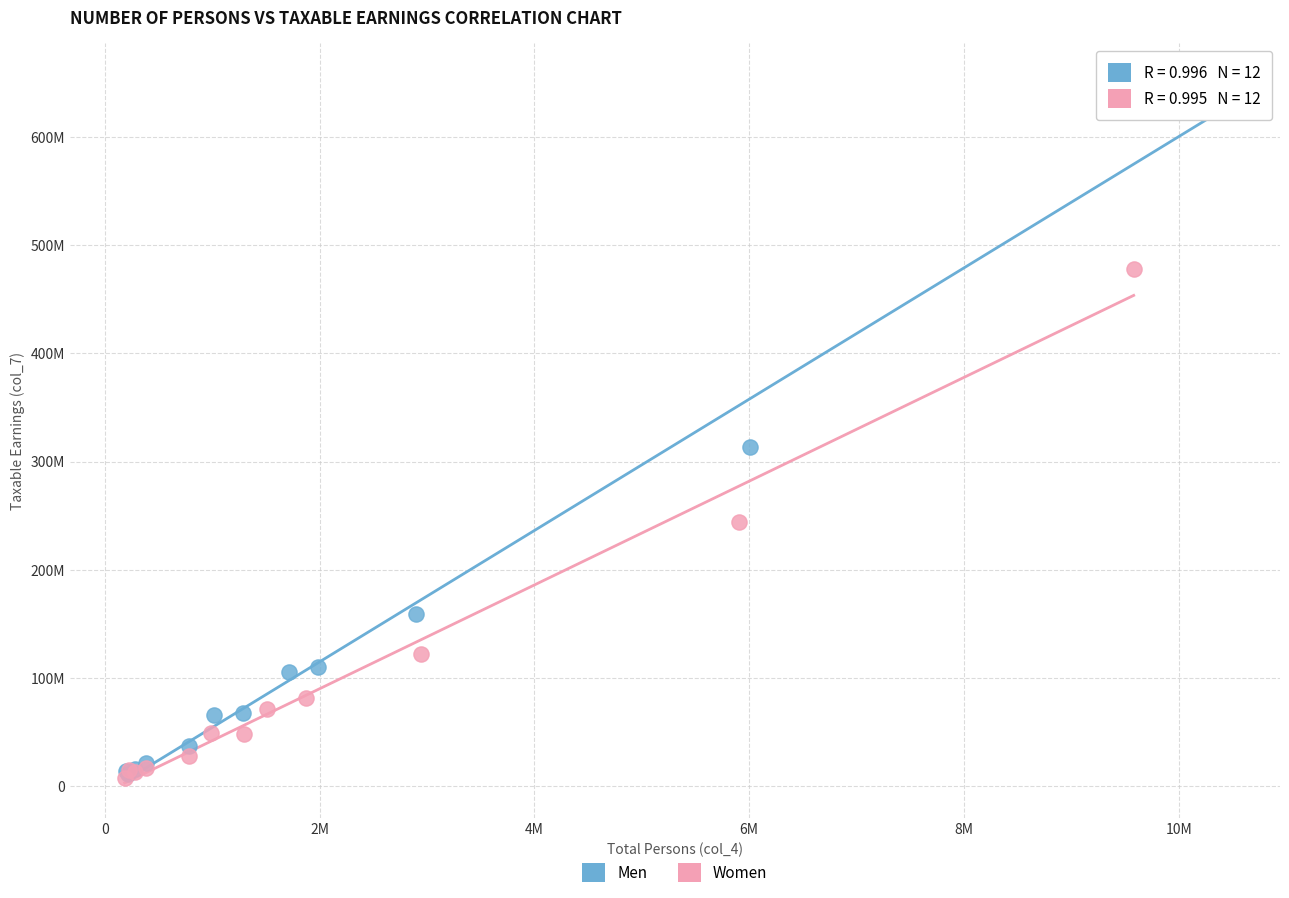

Which series has the widest spread of Y values?

Men